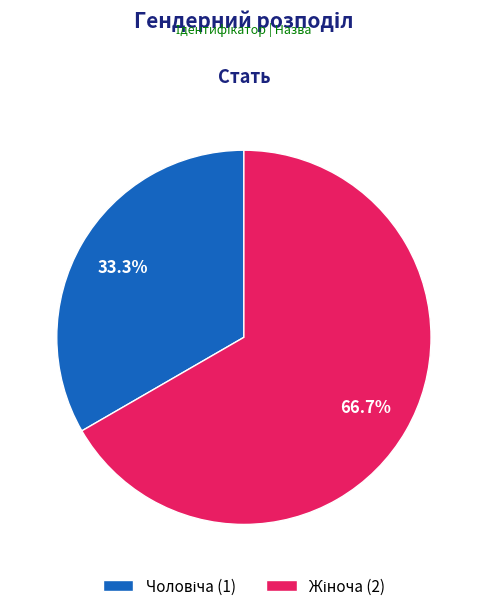

Is there a majority slice in this chart?

Yes